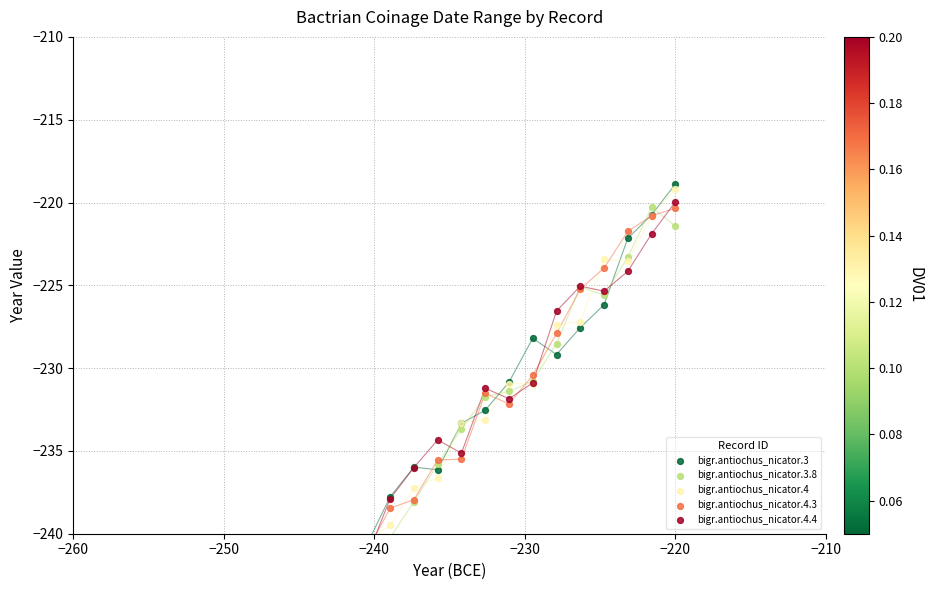

Which series contains the lowest Y value?

bigr.antiochus_nicator.4.3